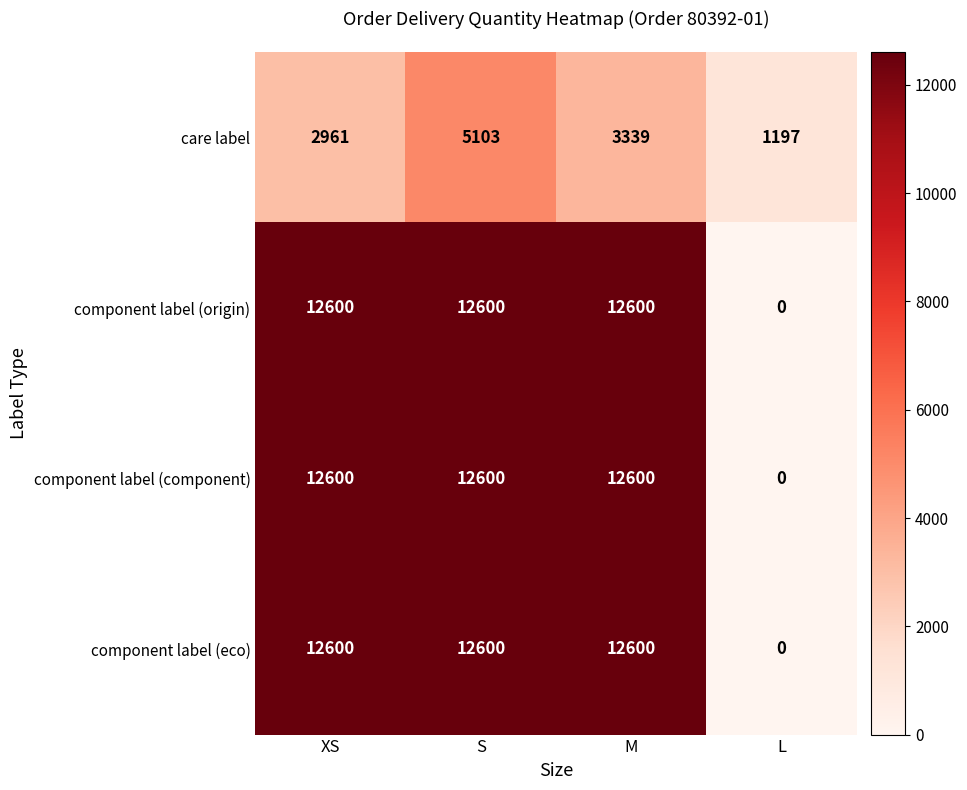

How many positive values does the component label (eco) series have?

3